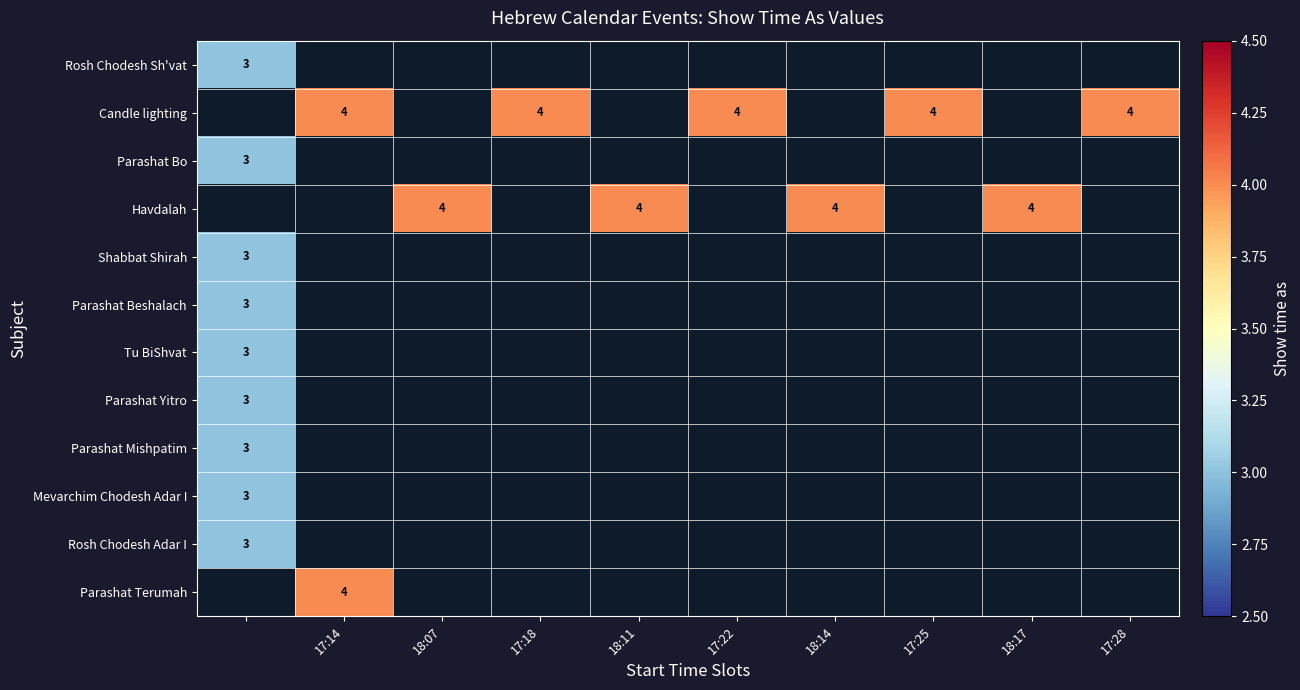

The Candle lighting series shows 6 at 17:25. True or false?

False